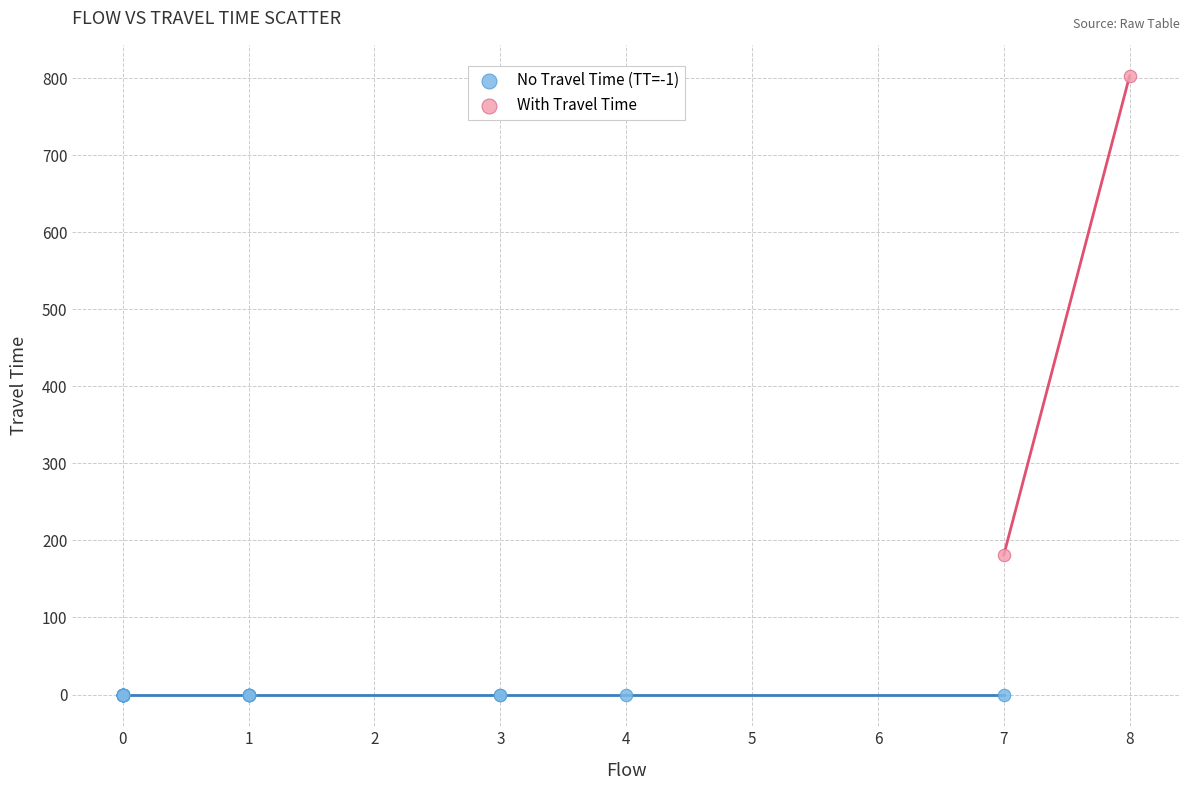

What are all the series names shown in the legend?

No Travel Time (TT=-1), With Travel Time